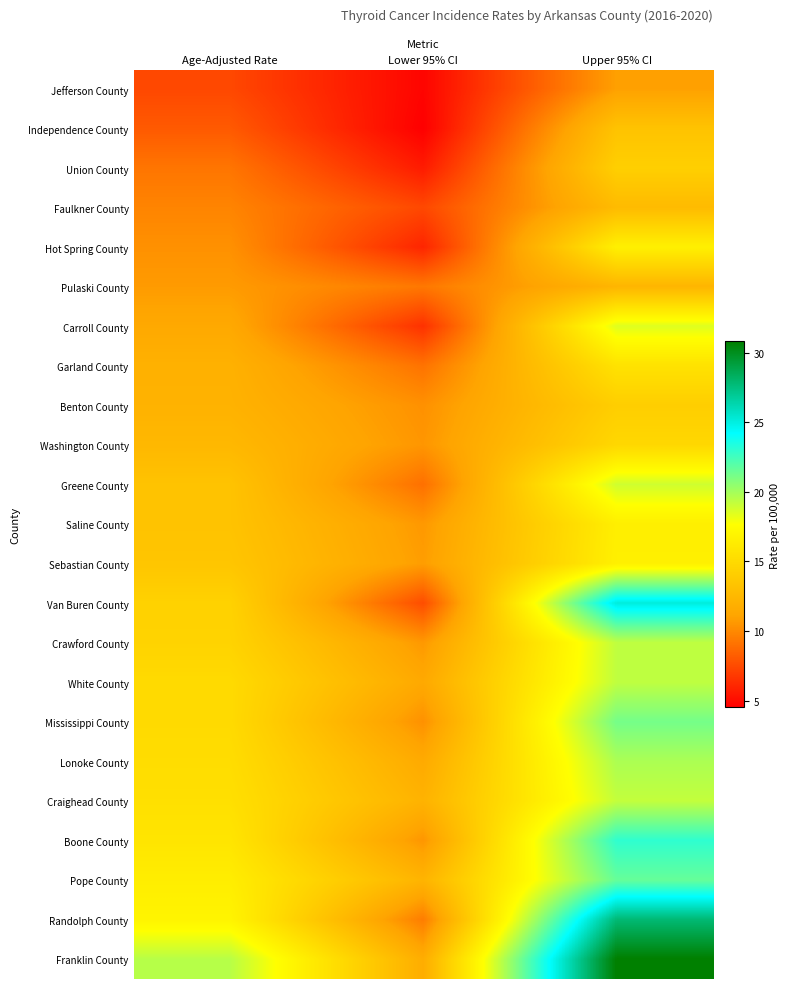

What is the smallest value displayed?

4.5